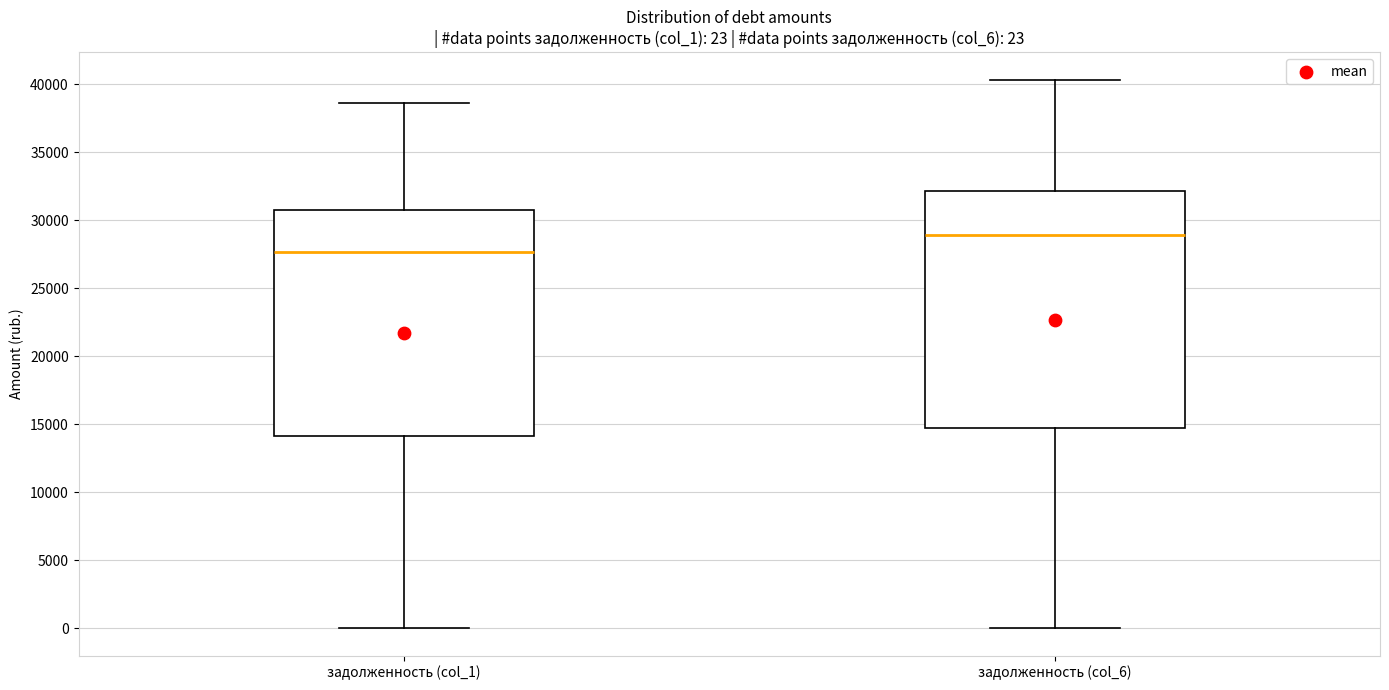

Which box's median line is the highest?

задолженность (col_6)